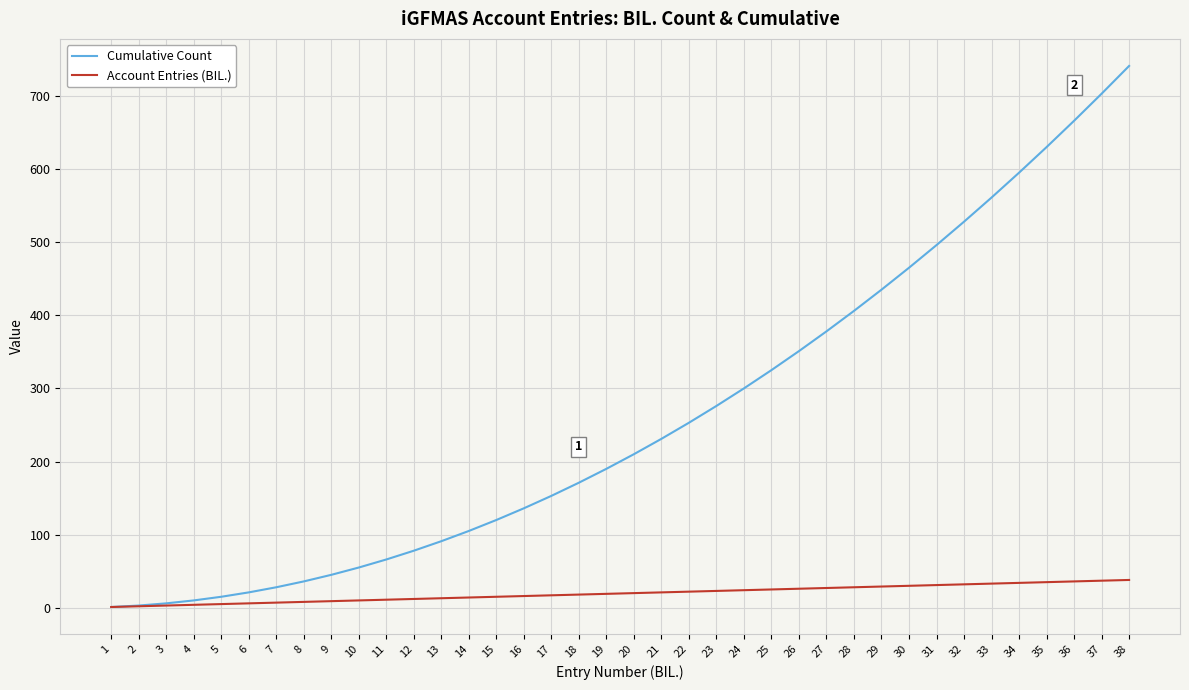

Which category has the highest value in the Cumulative Count series?

38